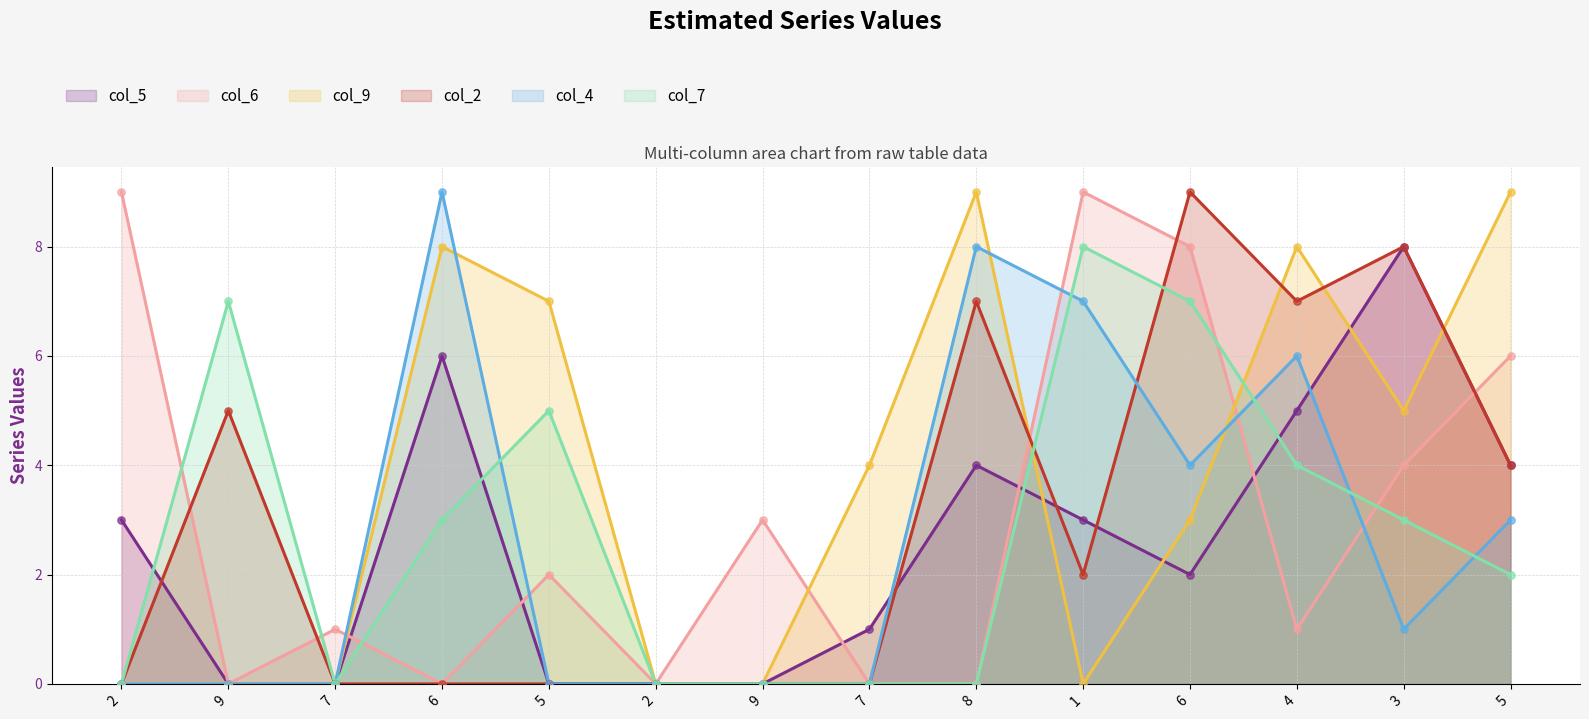

At which category is the sum across all series the highest?

6